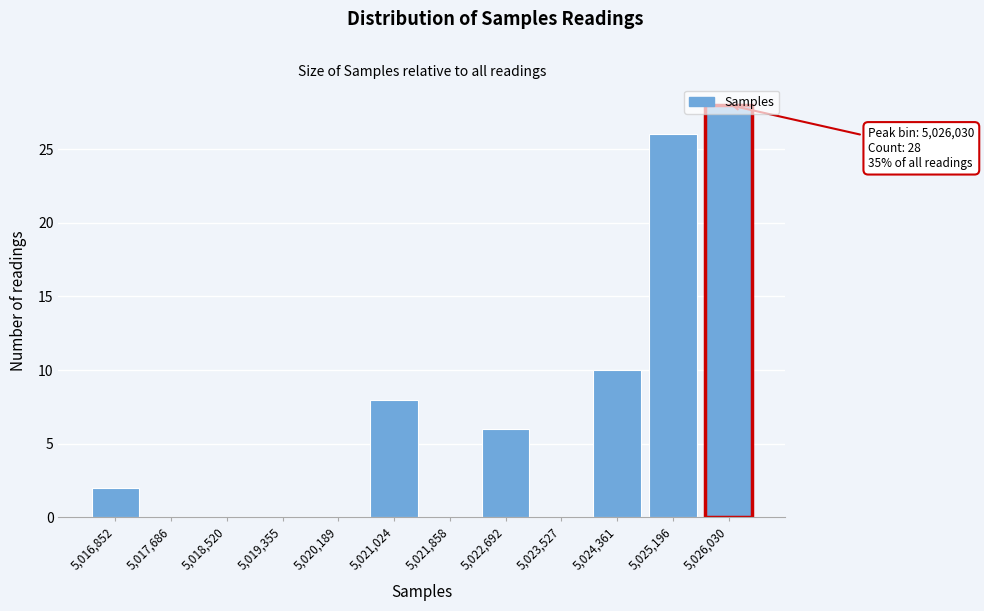

Which has a higher value, 5,021,024 or 5,017,686?

5,021,024